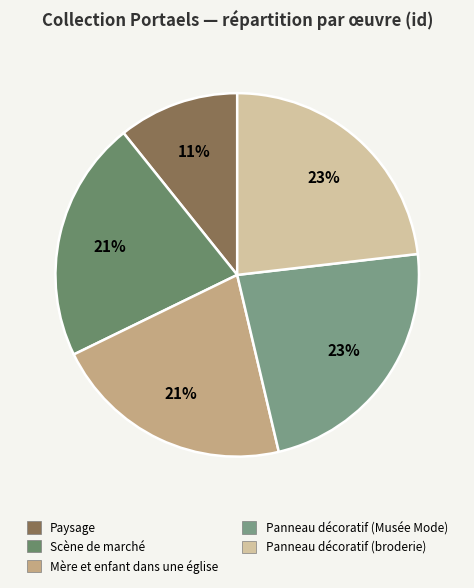

To the nearest percent, what is the difference between the largest and smallest slice percentages?

12%